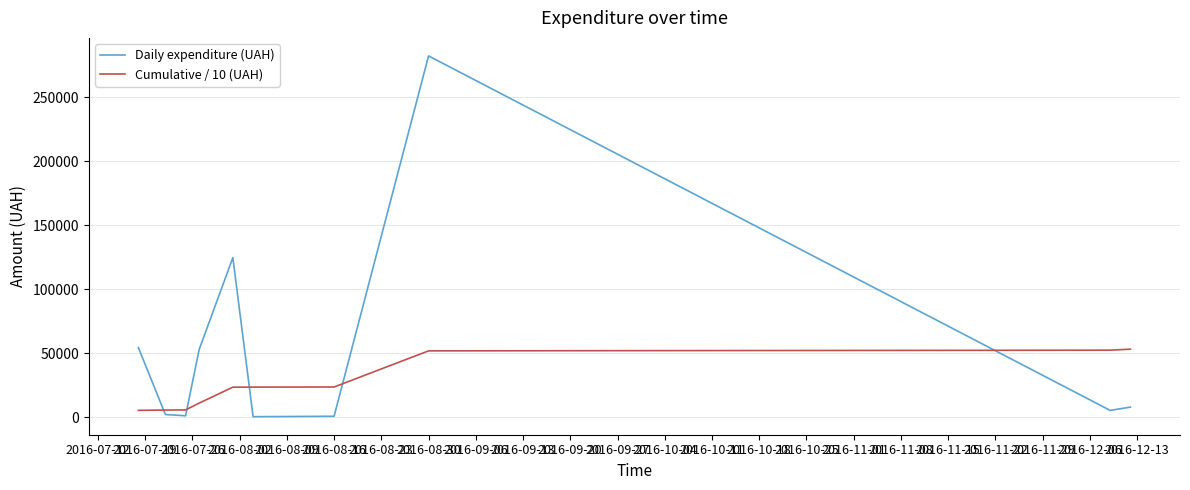

List the series in order of their overall mean, lowest first.

Cumulative / 10 (UAH), Daily expenditure (UAH)